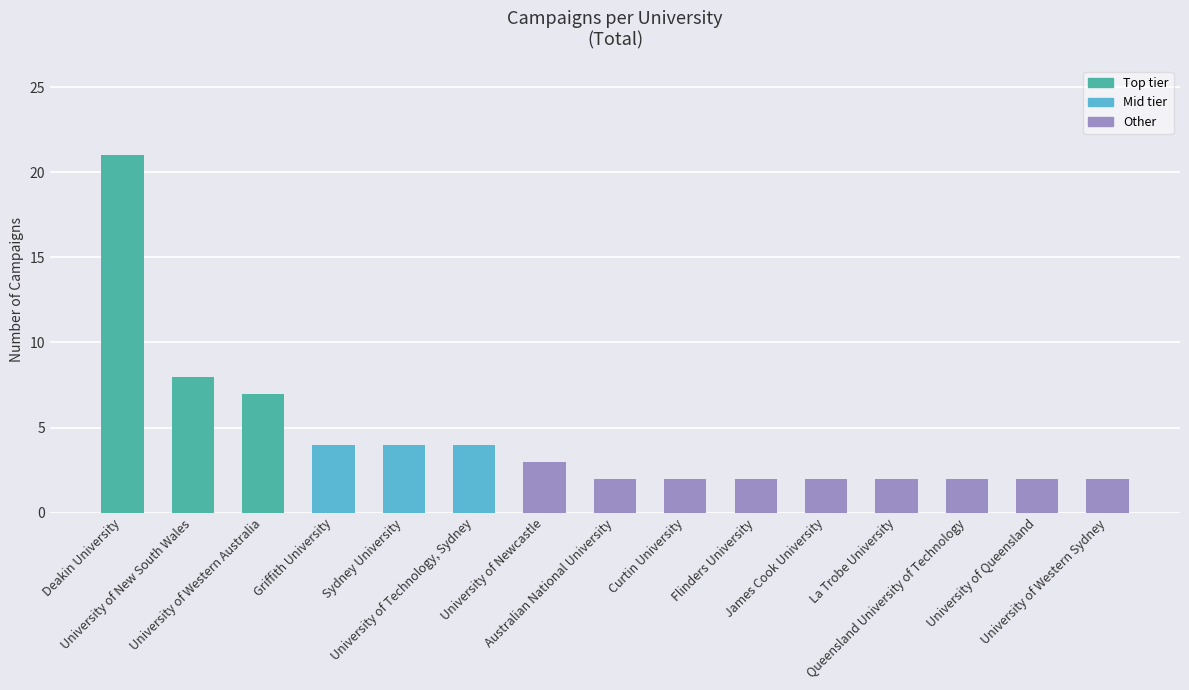

Reading left to right, list all the values displayed in this chart.

Deakin University=21	University of New South Wales=8	University of Western Australia=7	Griffith University=4	Sydney University=4	University of Technology, Sydney=4	University of Newcastle=3	Australian National University=2	Curtin University=2	Flinders University=2	James Cook University=2	La Trobe University=2	Queensland University of Technology=2	University of Queensland=2	University of Western Sydney=2